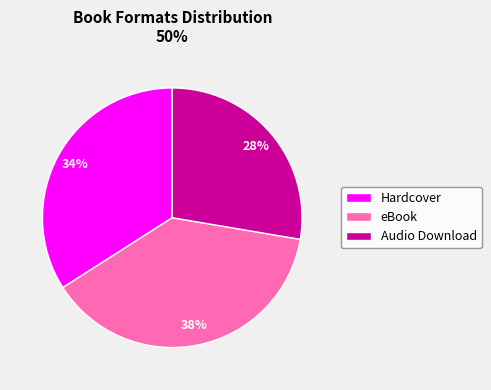

Which category has the biggest portion of the pie?

eBook